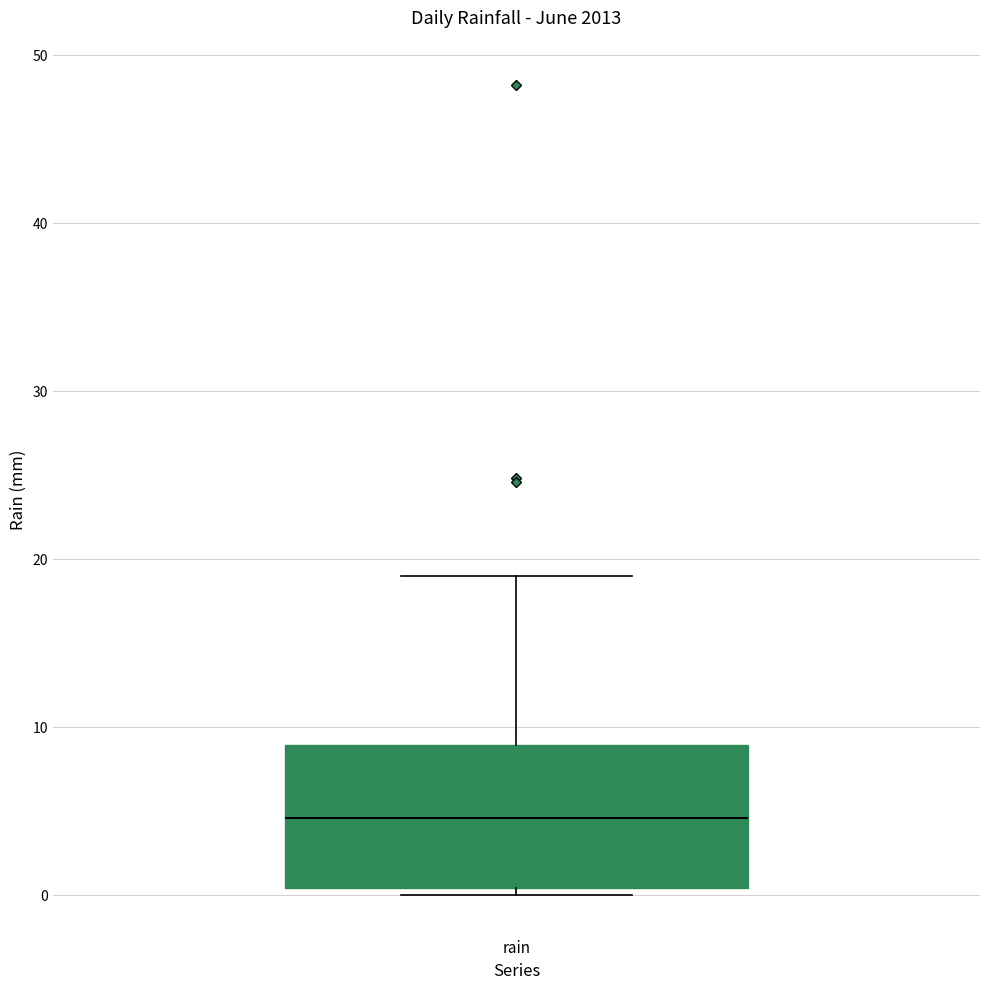

Transcribe this box plot: give where the median line is, the range the box spans, and where the two whiskers end, as read against the y-axis. The values are not printed on the chart, so give them approximately, as read against the axis.

median 5, box 0 to 9, whiskers 0 (just below the box's lower edge) to 19